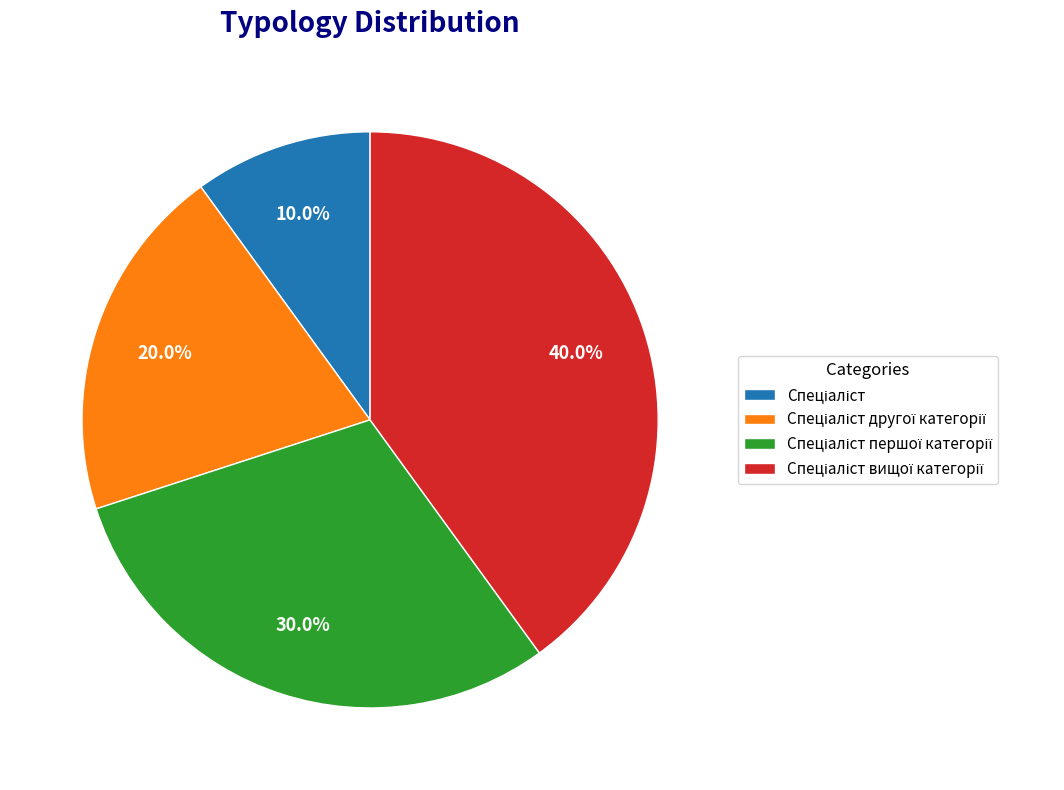

To the nearest percent, what is the average slice percentage?

25%